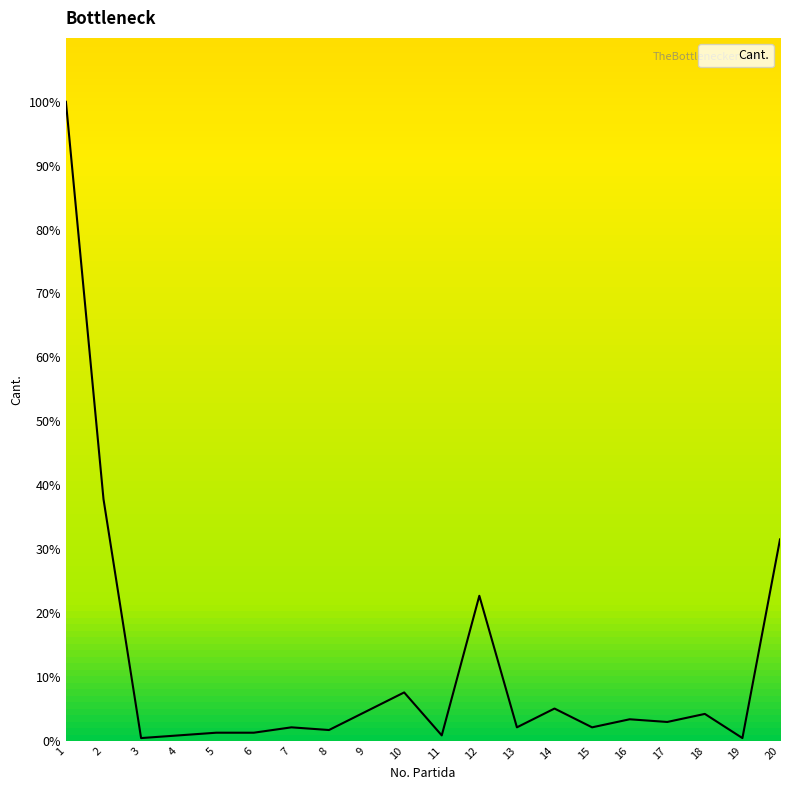

True or false: the data shows 1.3 at 6.

True